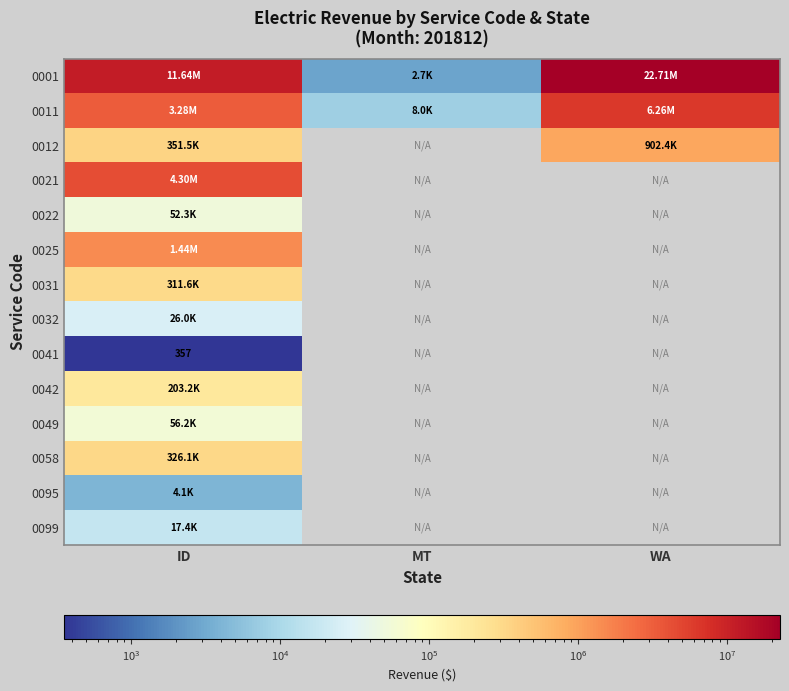

Which category has the highest value in the 0012 series?

WA